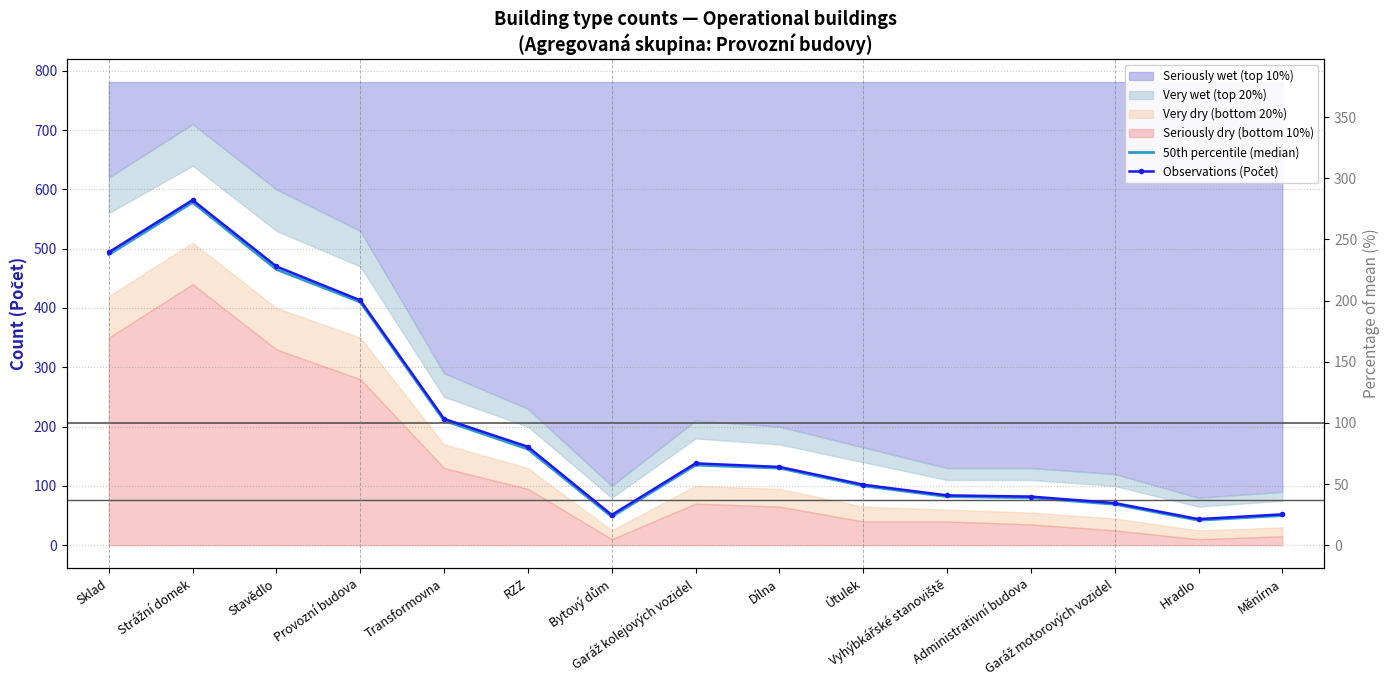

At which category does 50th percentile (median) reach its first local valley?

Bytový dům